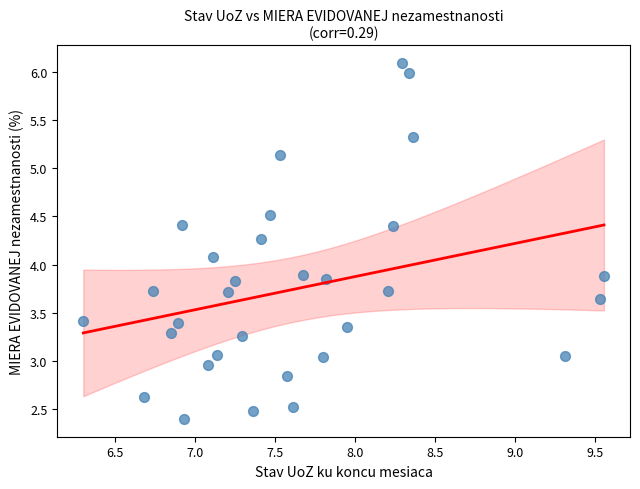

What is the range of Y values (max minus min)?

3.7